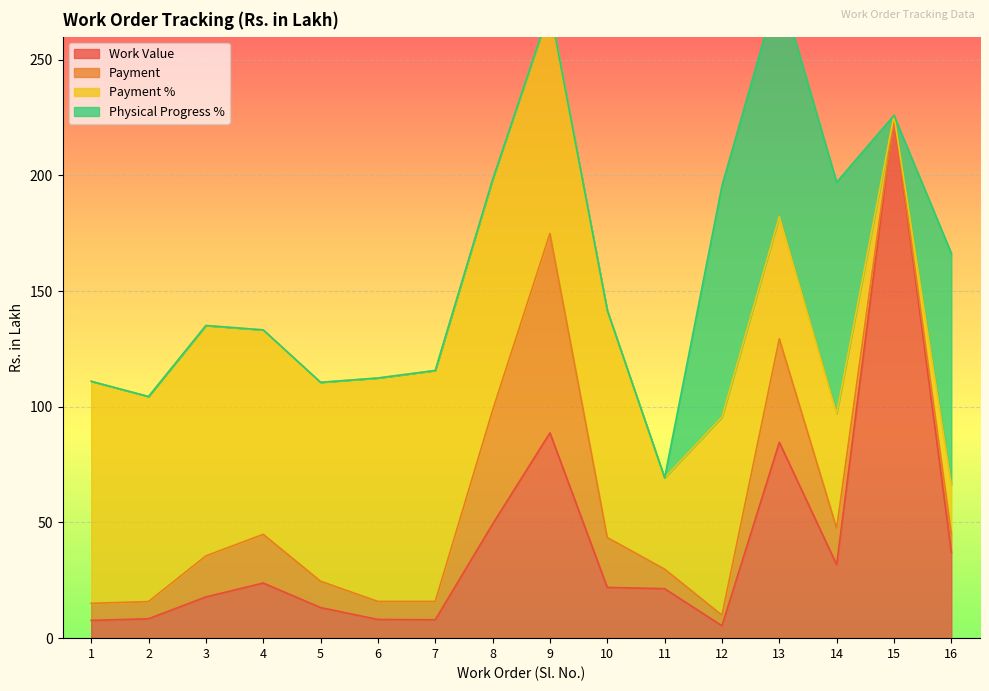

How many lines are shown in the chart?

4